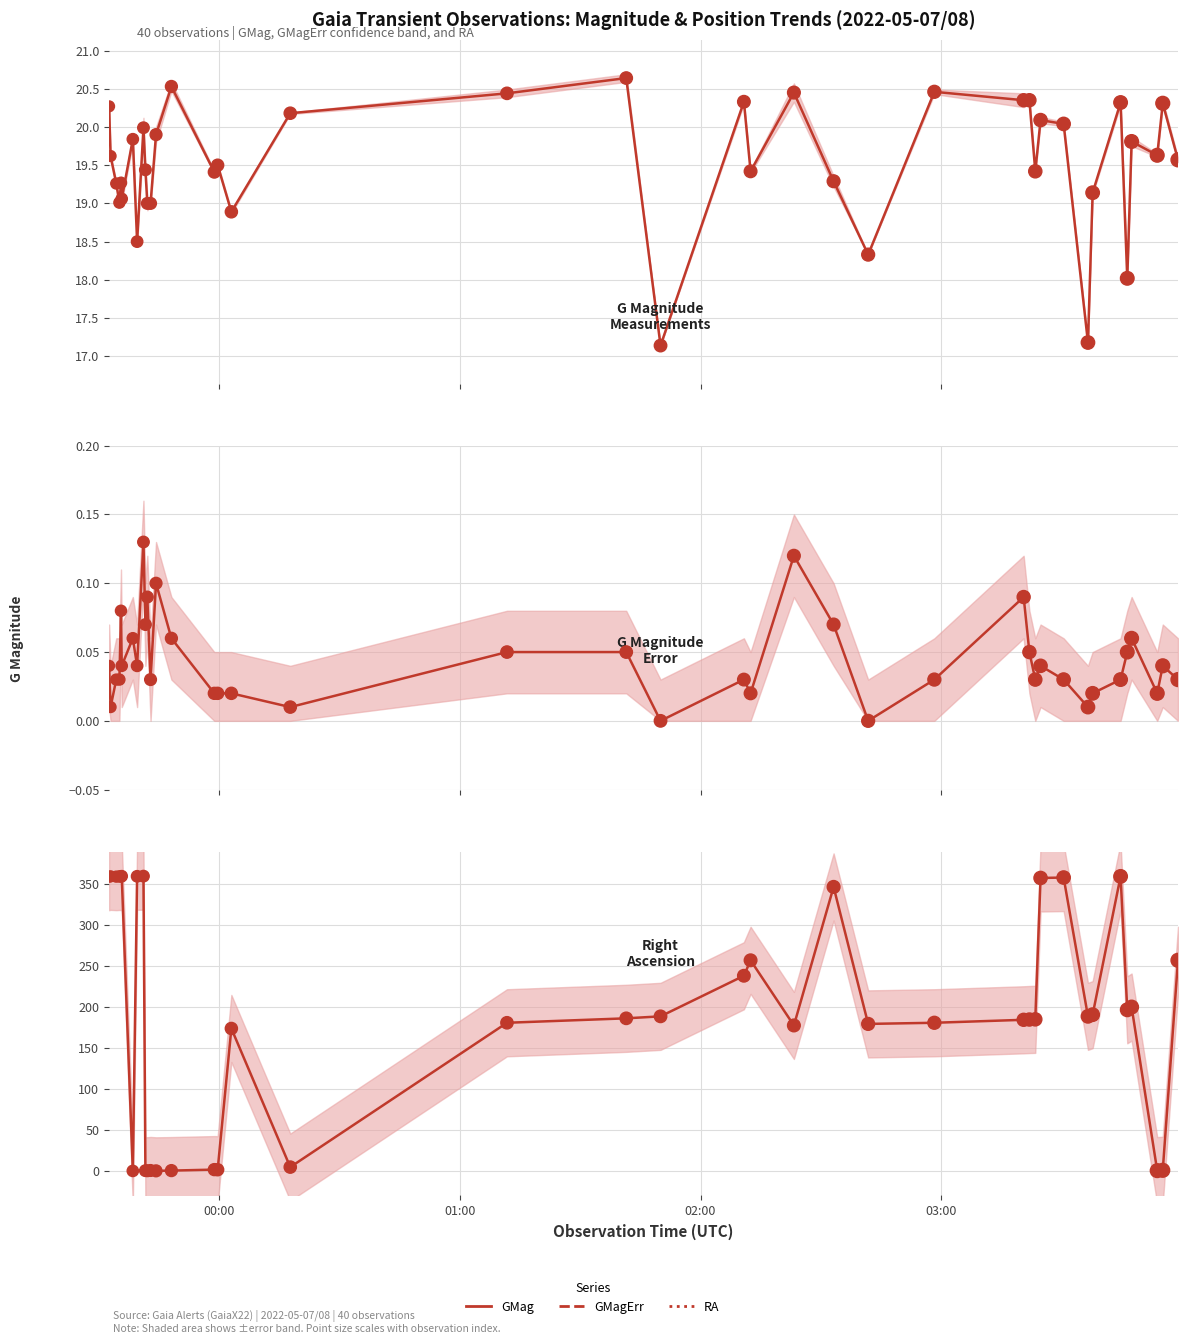

Which series reaches the maximum Y coordinate?

RA